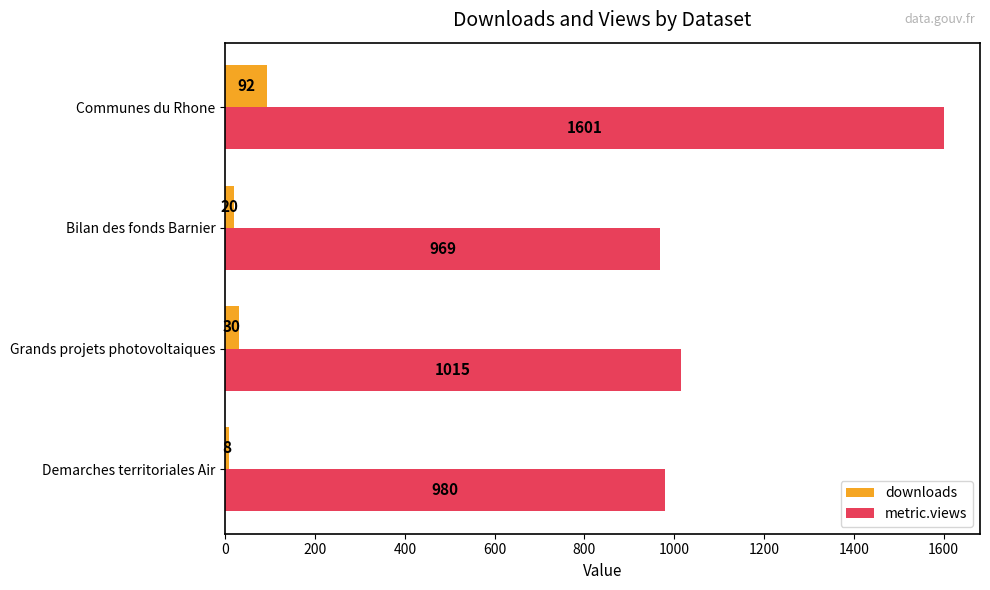

At which label is downloads closest to 50?

Grands projets photovoltaiques